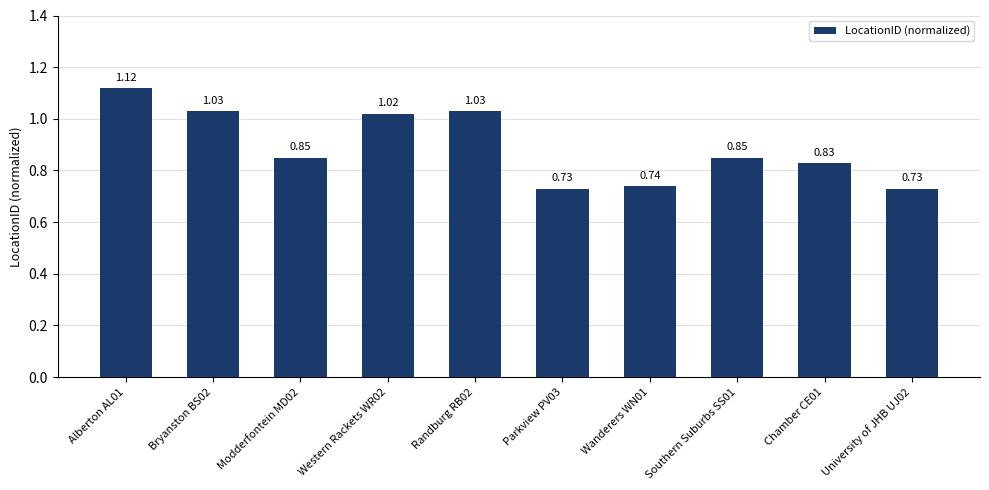

True or false: the data shows 1.8 at Randburg RB02.

False